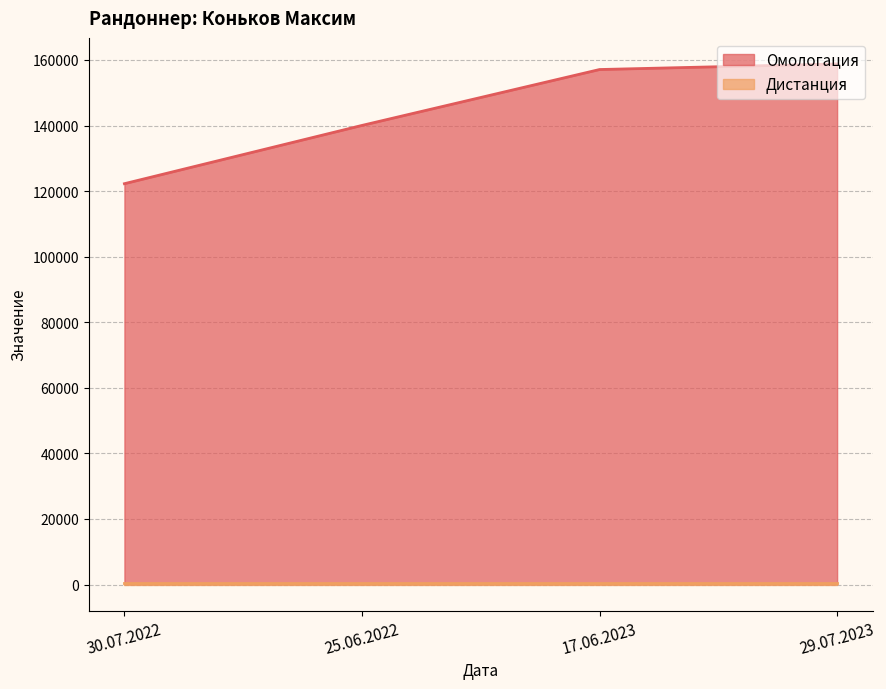

Where is the first local maximum for Омологация?

29.07.2023